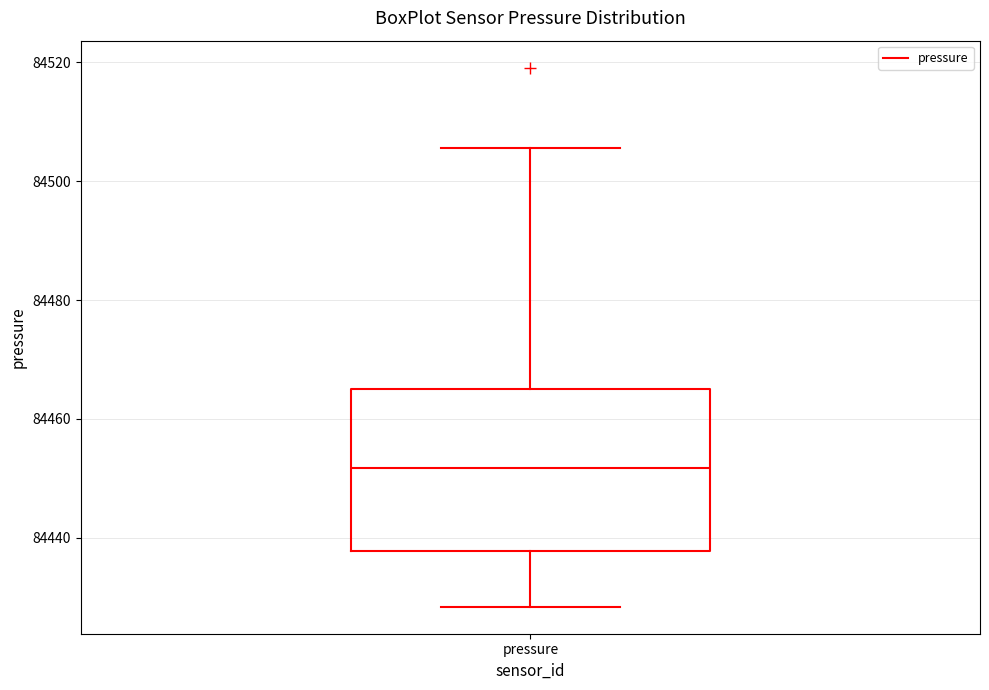

Read this box plot against the y-axis: the position of the median line, the range covered by the box, and the ends of both whiskers. The values are not printed on the chart, so give them approximately, as read against the axis.

median 84452, box 84438 to 84466, whiskers 84428 to 84506